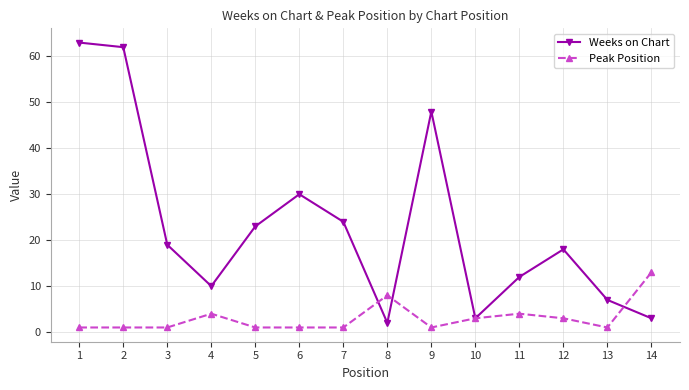

Rank the series by their maximum value, from lowest to highest.

Peak Position, Weeks on Chart